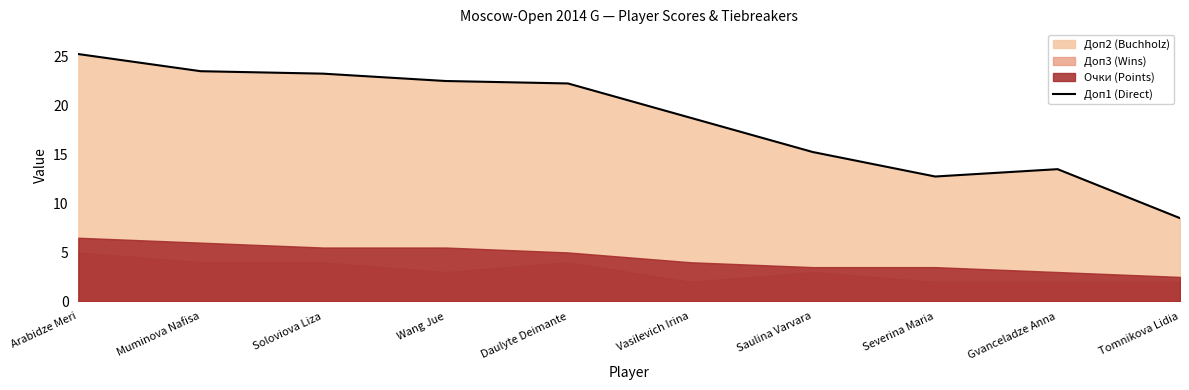

What is the lowest value of the Доп1 (Direct) series?

8.5